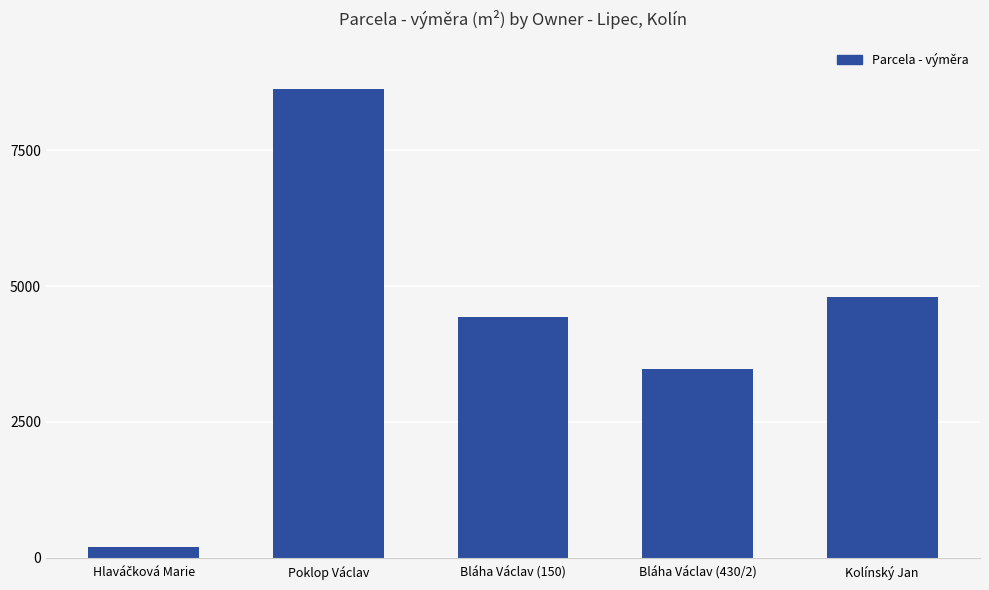

Where is the data nearest to the value 4408?

Bláha Václav (150)